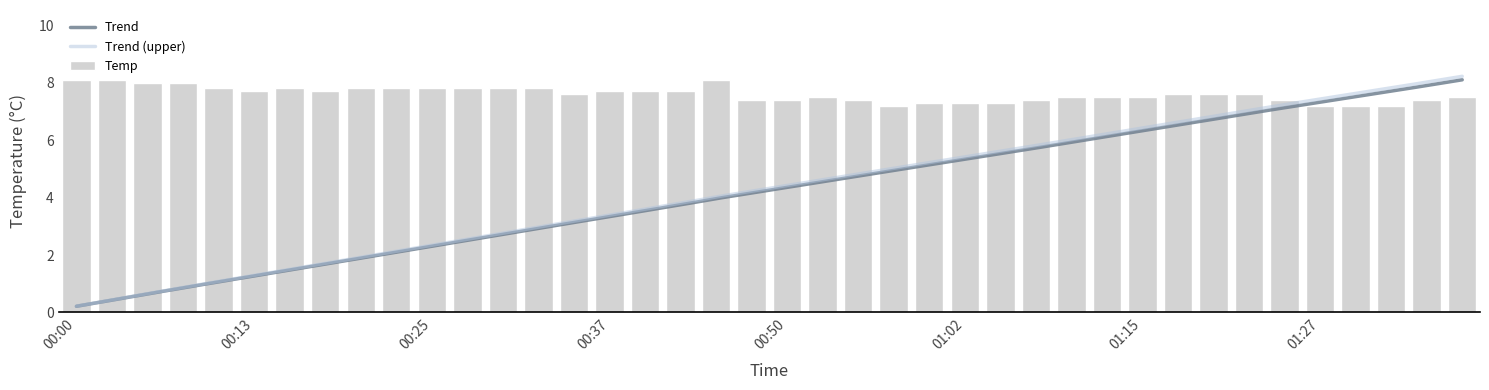

Reading right to left, extract all data points from this chart.

7.5	7.4	7.2	7.2	7.2	7.4	7.6	7.6	7.6	7.5	7.5	7.5	7.4	7.3	7.3	7.3	7.2	7.4	7.5	7.4	7.4	8.1	7.7	7.7	7.7	7.6	7.8	7.8	7.8	7.8	7.8	7.8	7.7	7.8	7.7	7.8	8.0	8.0	8.1	8.1